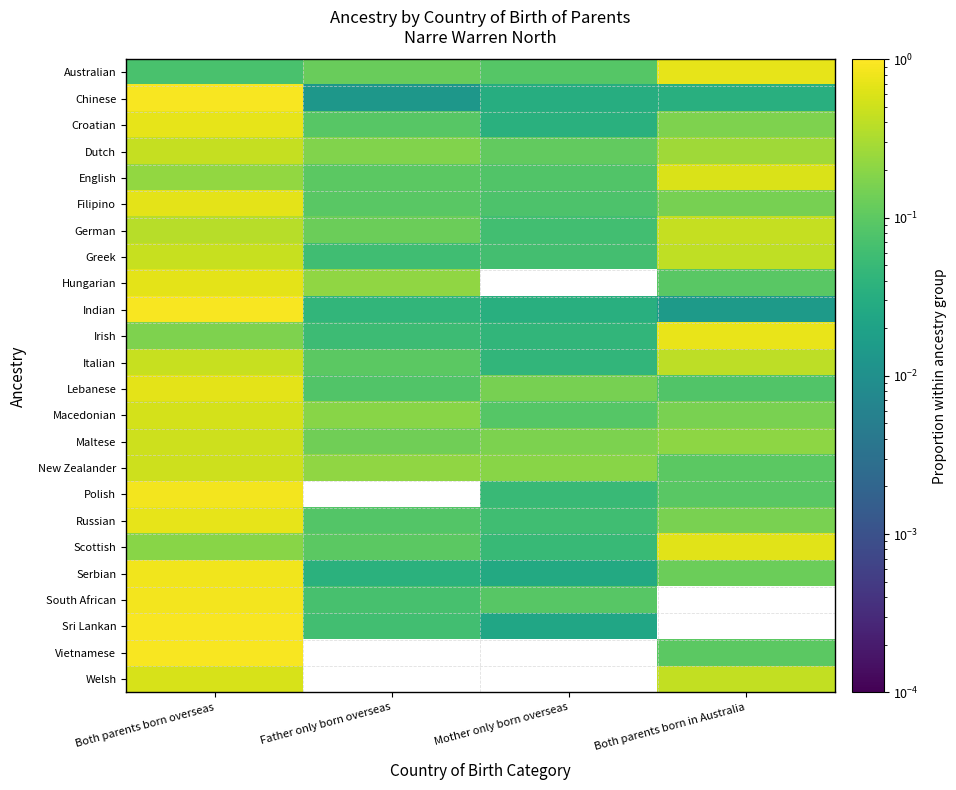

Rank the series by their maximum value, from lowest to highest.

German, Dutch, Italian, Greek, New Zealander, Maltese, Macedonian, Welsh, English, Scottish, Filipino, Hungarian, Lebanese, Russian, Croatian, Australian, Irish, Serbian, South African, Polish, Vietnamese, Indian, Sri Lankan, Chinese